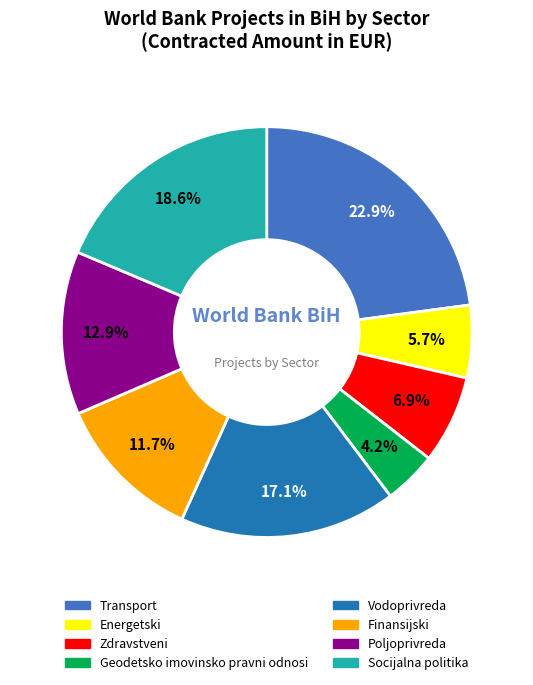

How many slices are in this pie chart?

8